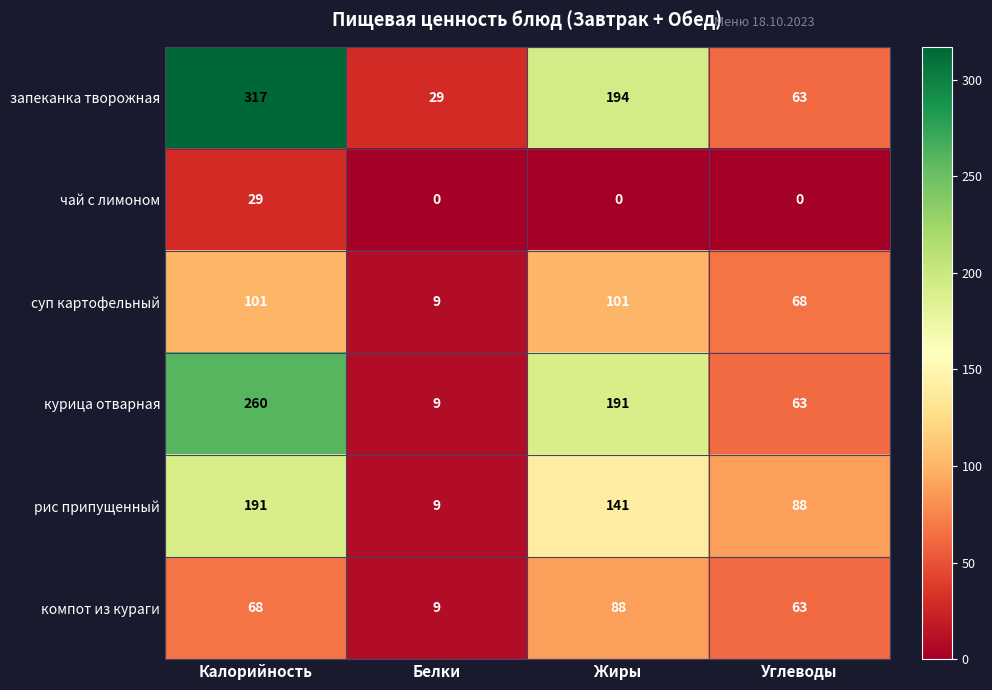

Reading right to left, extract all data points from this chart.

запеканка творожная: Углеводы=63	Жиры=194	Белки=29	Калорийность=317
чай с лимоном: Углеводы=0	Жиры=0	Белки=0	Калорийность=29
суп картофельный: Углеводы=68	Жиры=101	Белки=9	Калорийность=101
курица отварная: Углеводы=63	Жиры=191	Белки=9	Калорийность=260
рис припущенный: Углеводы=88	Жиры=141	Белки=9	Калорийность=191
компот из кураги: Углеводы=63	Жиры=88	Белки=9	Калорийность=68